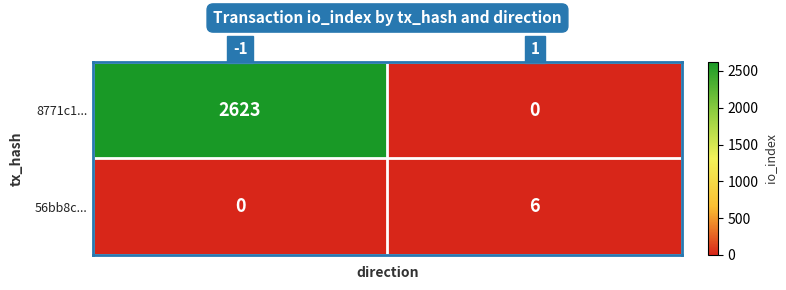

Rank the series at -1 from highest to lowest value.

8771c1..., 56bb8c...